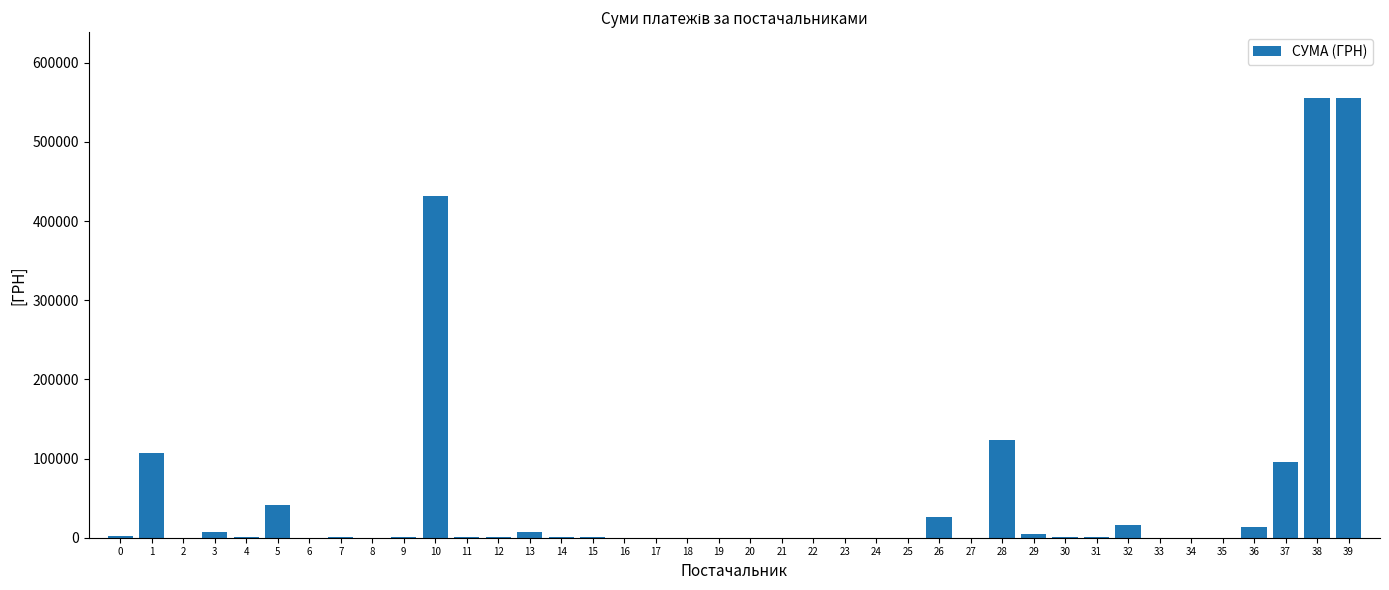

What is the greatest value displayed?

555392.7